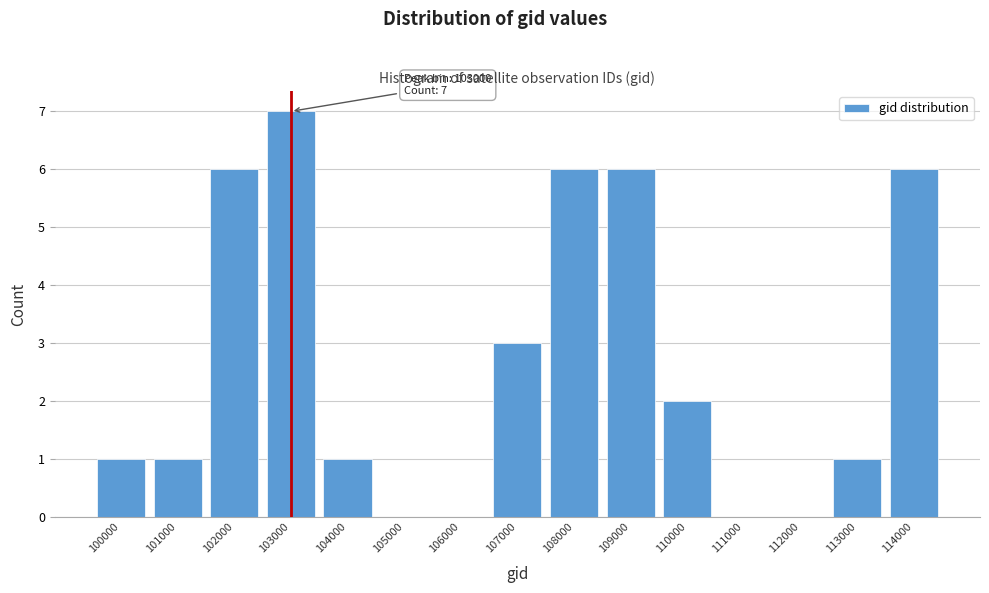

Reading left to right, extract all data points from this chart.

100000=1	101000=1	102000=6	103000=7	104000=1	105000=0	106000=0	107000=3	108000=6	109000=6	110000=2	111000=0	112000=0	113000=1	114000=6